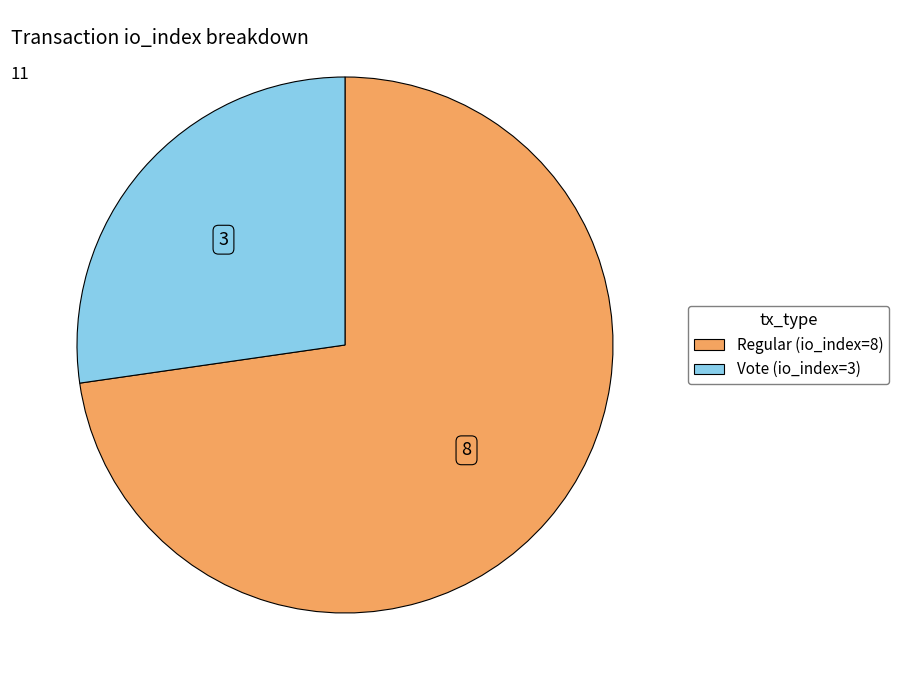

Does any single category account for the majority?

Yes